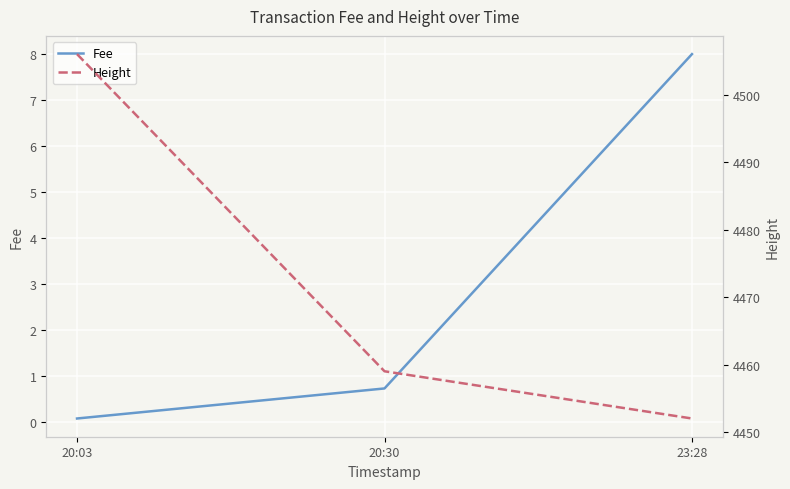

What is the label of the 3rd point from the left?

23:28